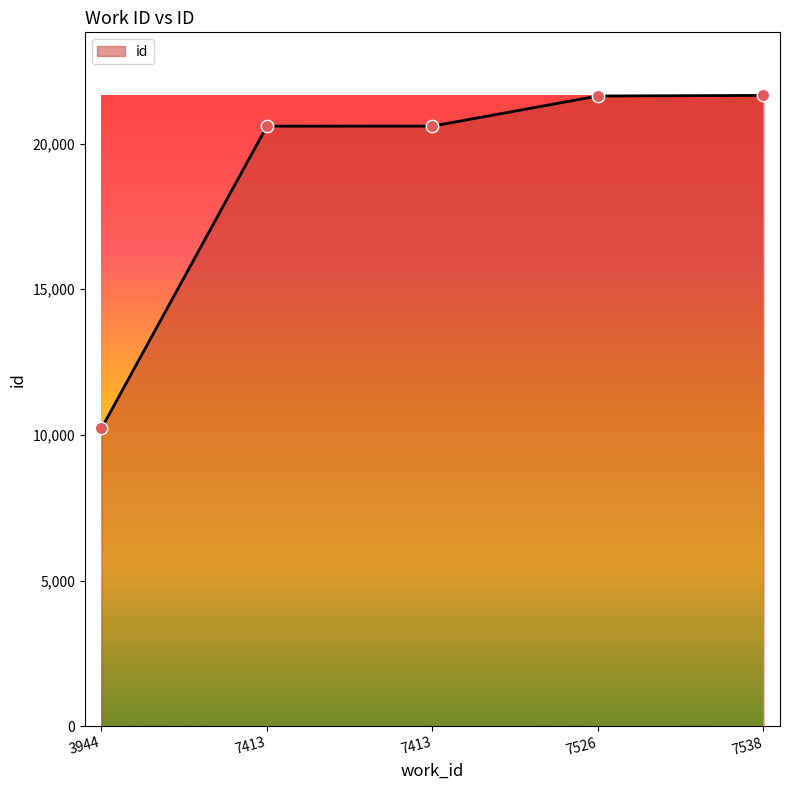

Approximately how many times larger is the value at 3944 compared to 7413?

0.5